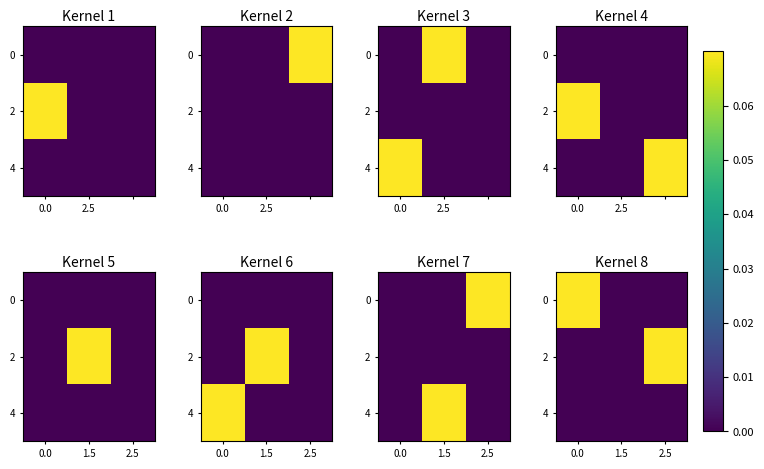

What is the total value across all series at 2.5?

0.1